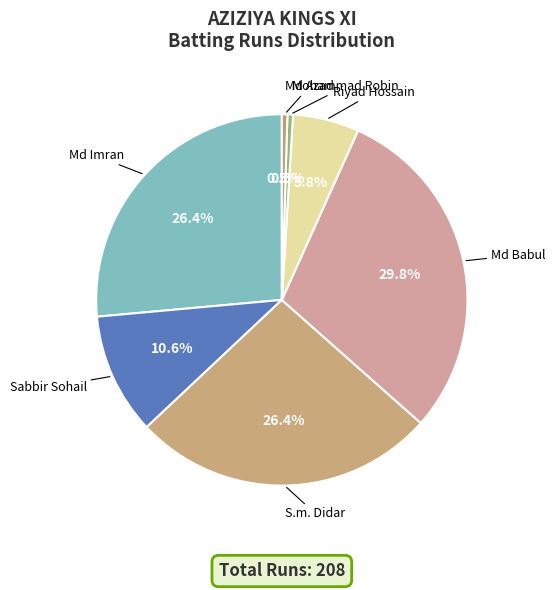

What is the total percentage of S.m. Didar and Riyad Hossain?

32.2%